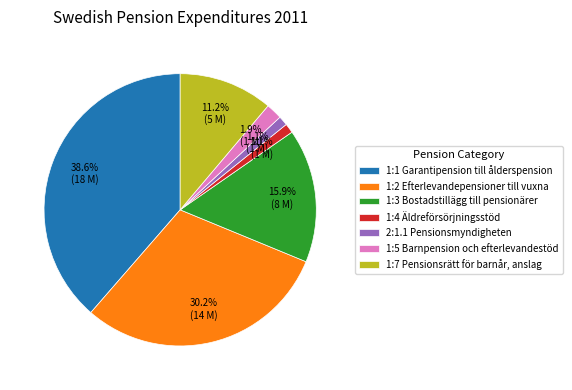

Combined, do 2:1.1 Pensionsmyndigheten and 1:3 Bostadstillägg till pensionärer account for over 50%?

No